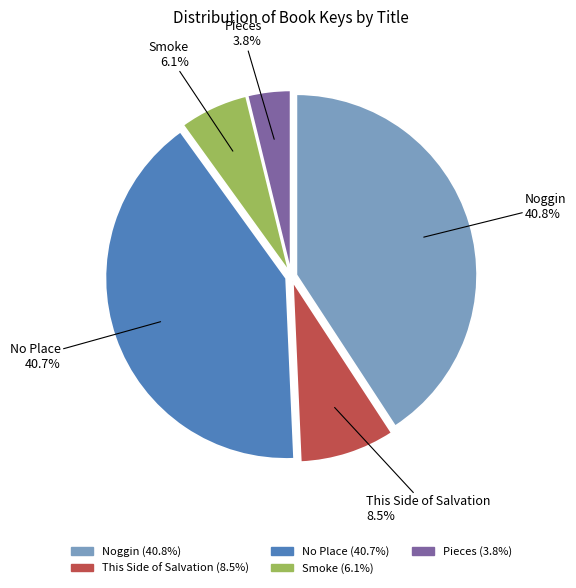

How many segments does this pie chart have?

5